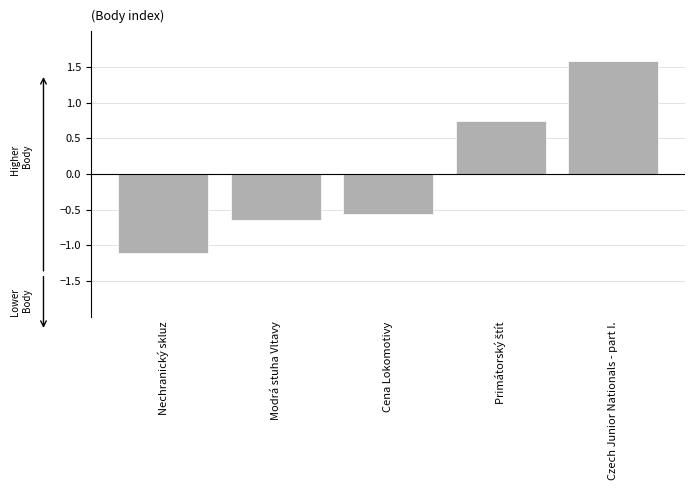

What is the change in value from Modrá stuha Vltavy to Cena Lokomotivy?

+0.1